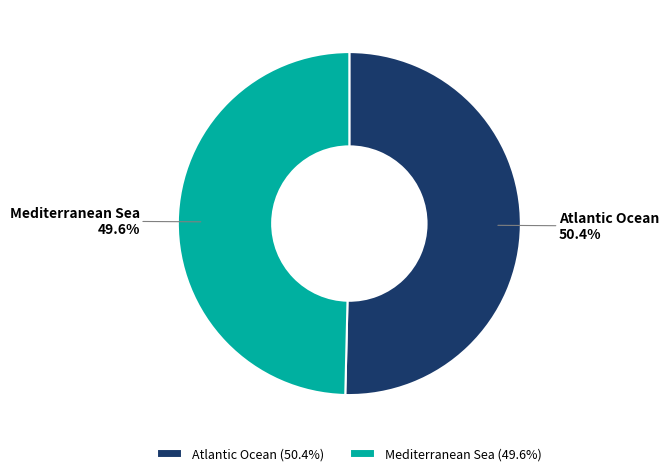

Rank the categories by value from lowest to highest.

Mediterranean Sea, Atlantic Ocean